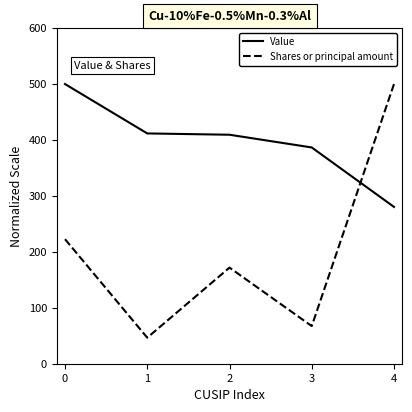

What is the sum of the Value values at 2 and 3?

796.0